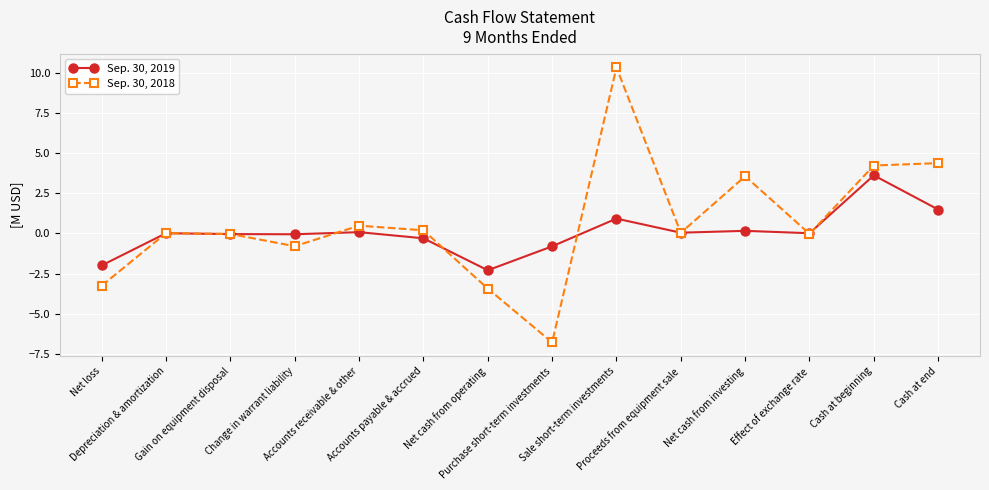

Rank the series by their maximum value, from lowest to highest.

Sep. 30, 2019, Sep. 30, 2018